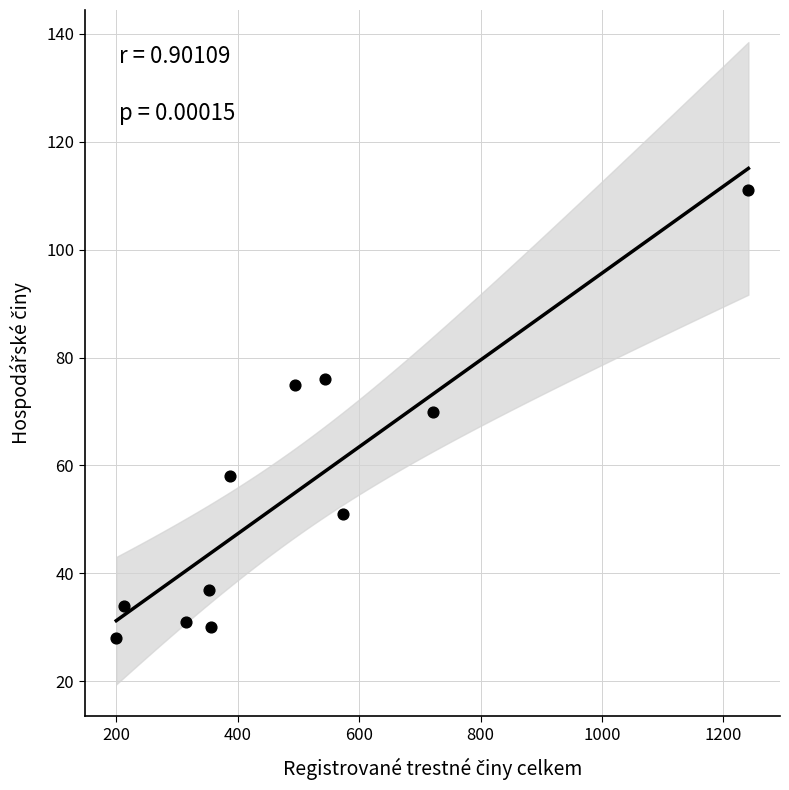

What is the range of Y values (max minus min)?

83